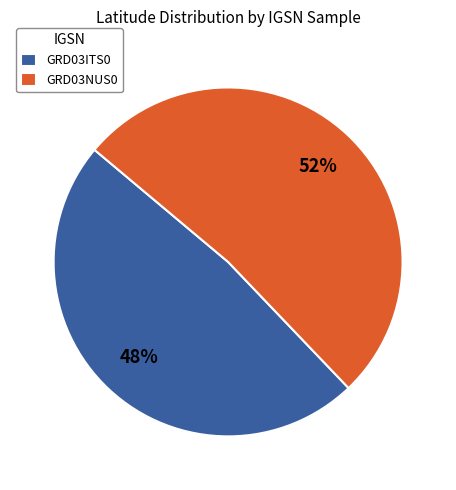

Approximately how many times larger is the value at GRD03NUS0 compared to GRD03ITS0?

1.1